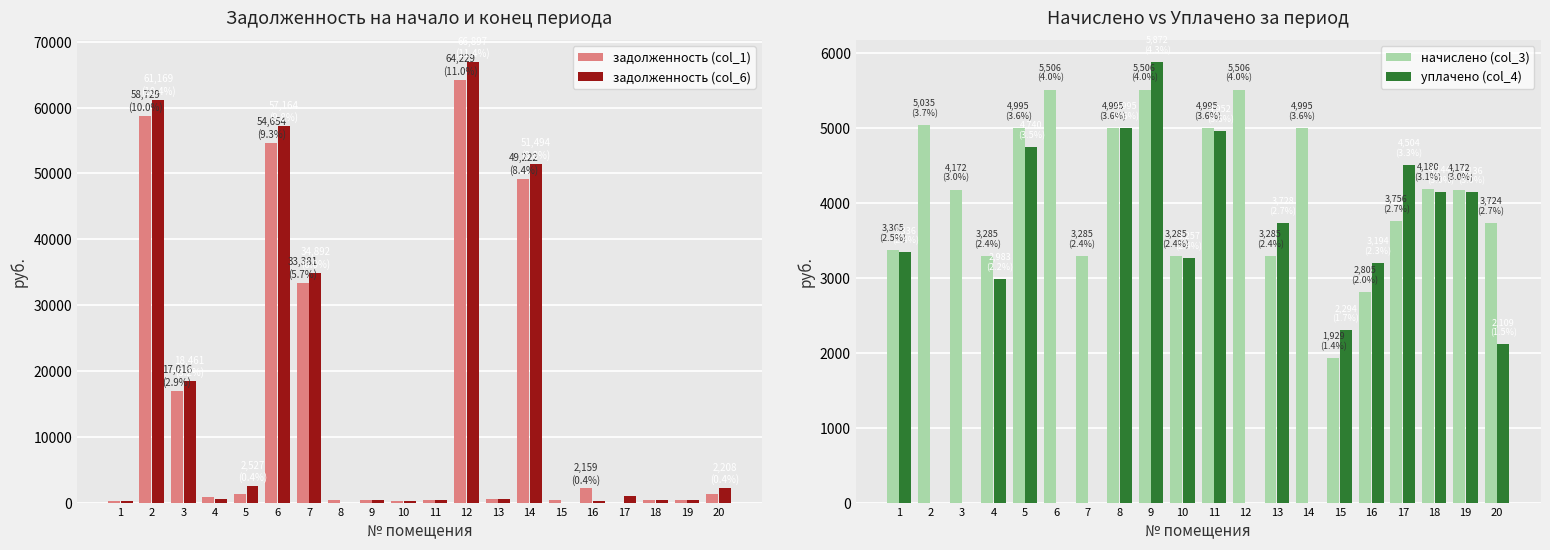

Which series has the largest range (max minus min)?

задолженность (col_6)